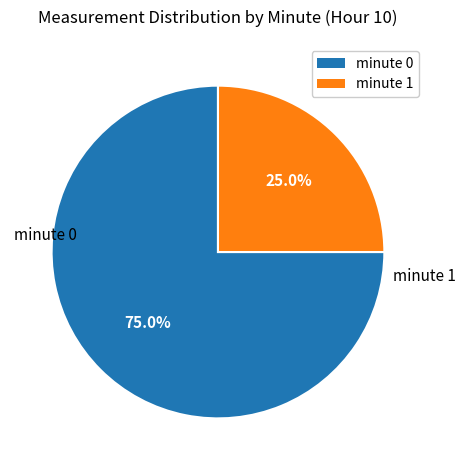

Count the number of slices in the pie.

2